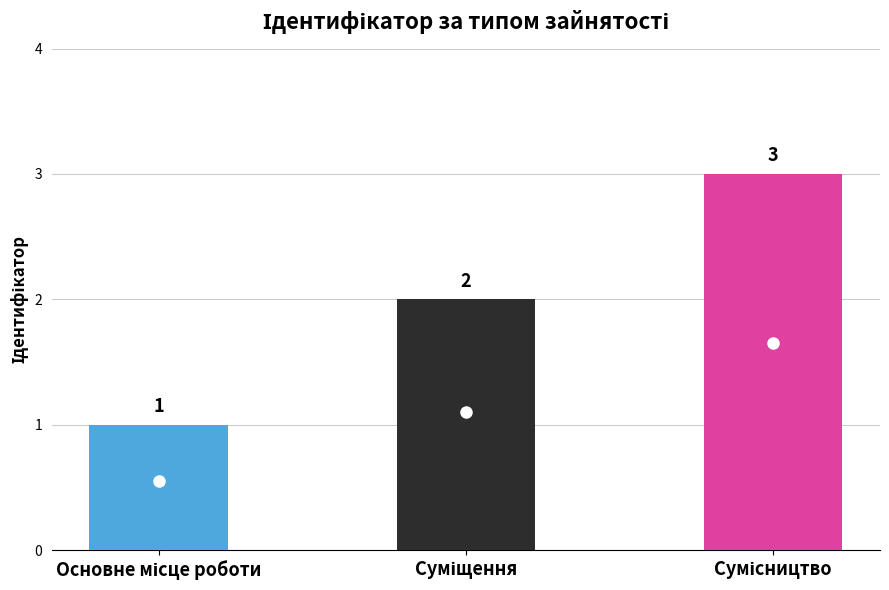

What is the value of the 2nd bar from the left?

2